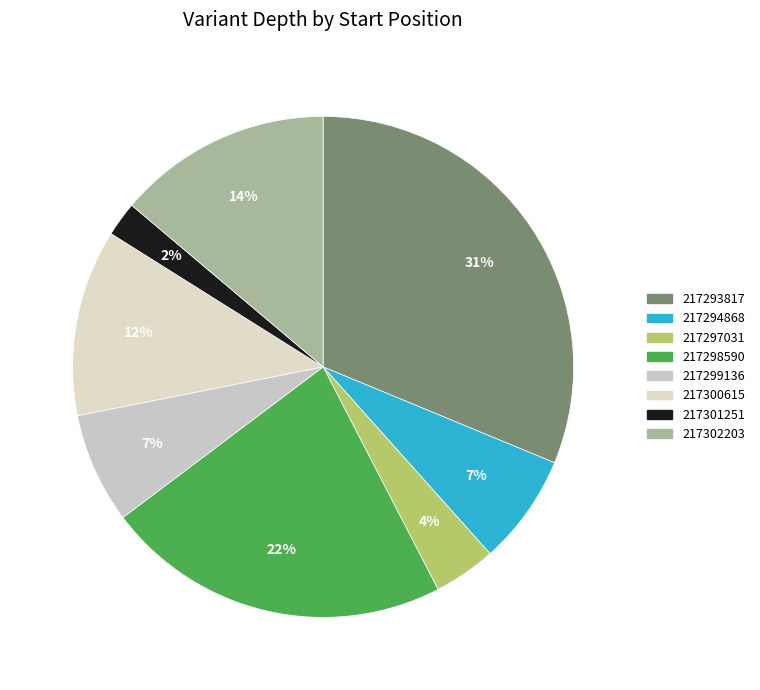

To the nearest percent, what is the combined percentage of 217297031 and 217301251?

6%